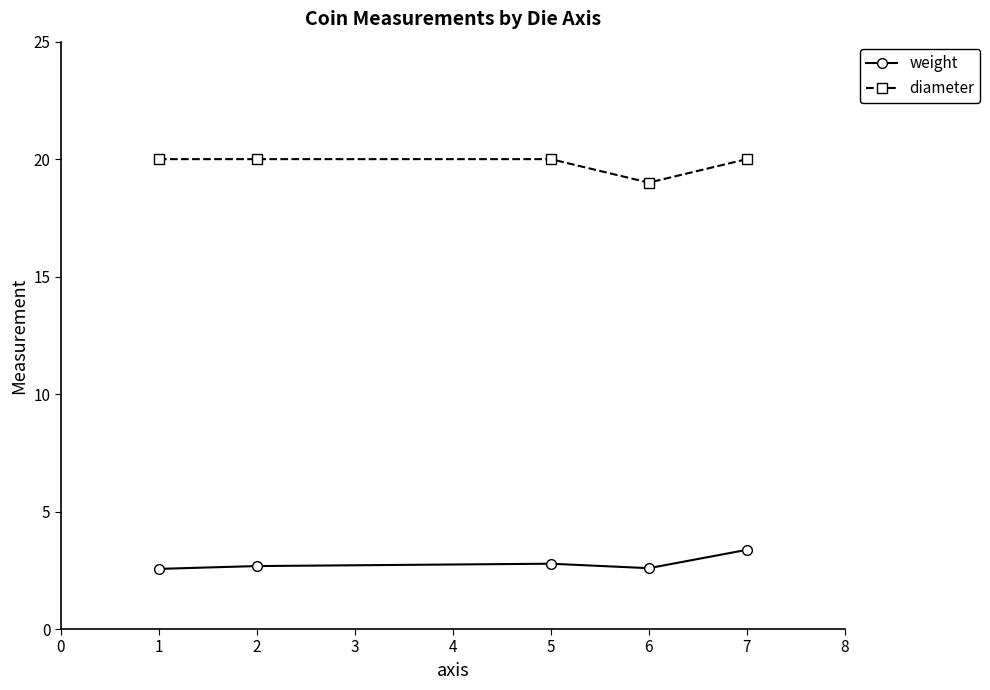

The weight series shows 1.5 at 2. True or false?

False